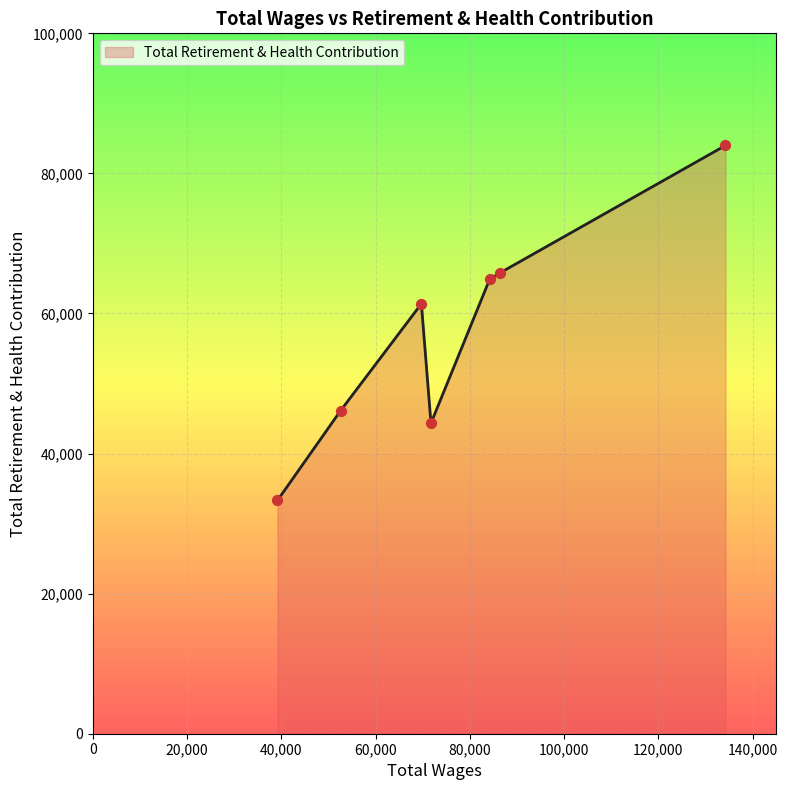

True or false: the data has more than 2 interior local peaks.

False